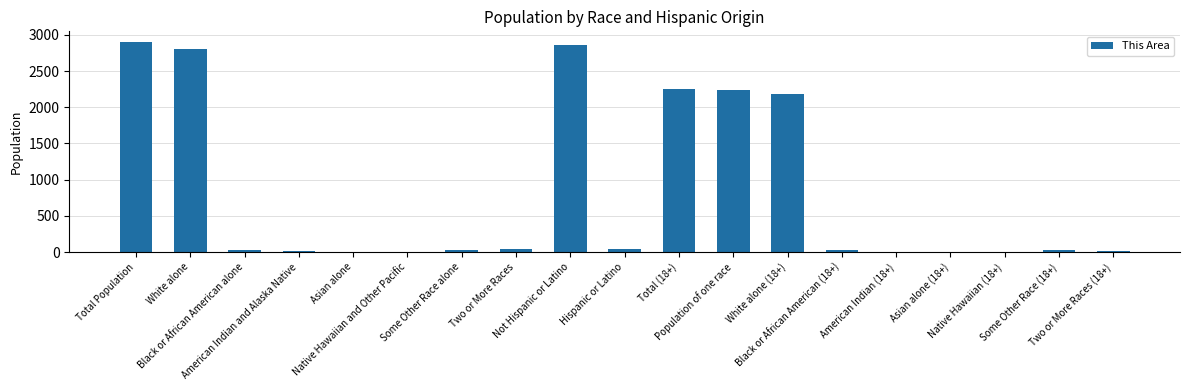

What is the ratio of the value at Population of one race to the value at American Indian (18+)?

279.2